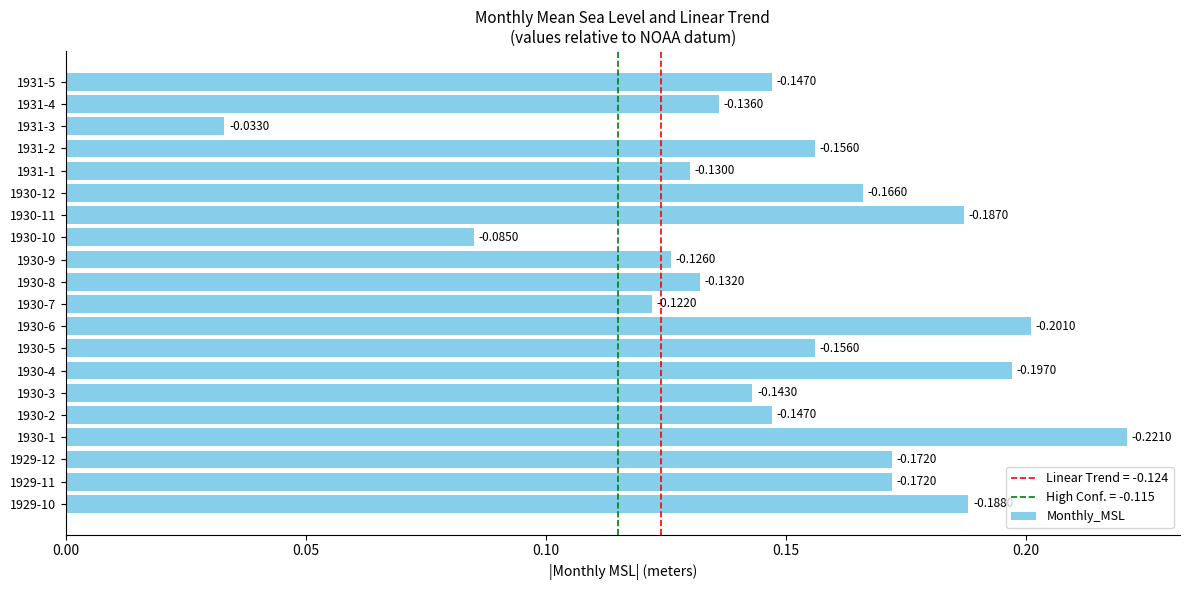

Are the bars horizontal?

Yes